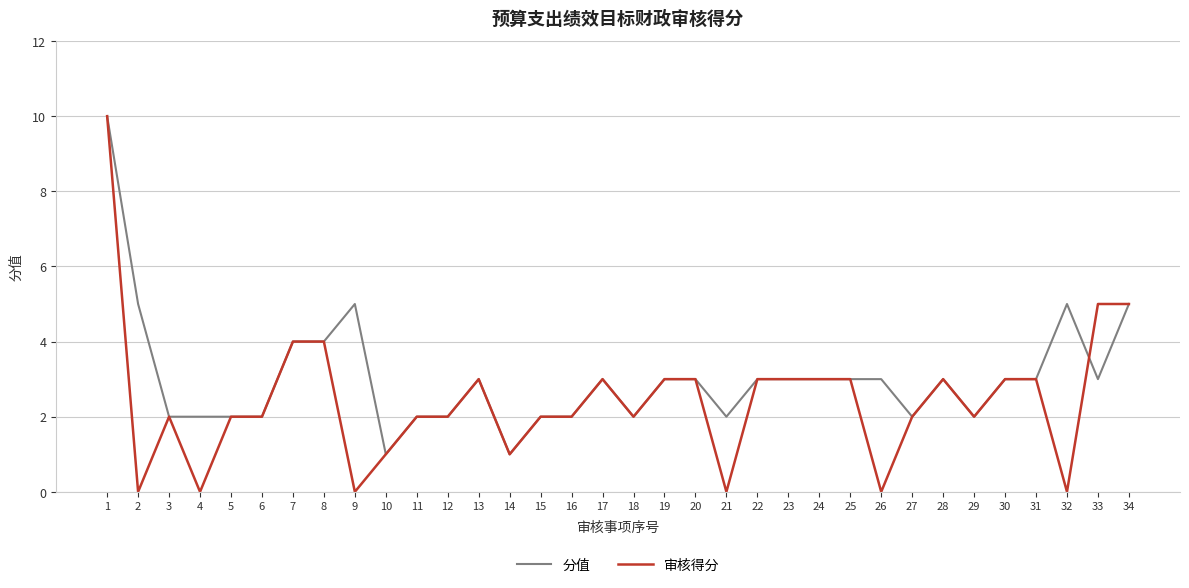

The value of 审核得分 at 30 is 5. True or false?

False